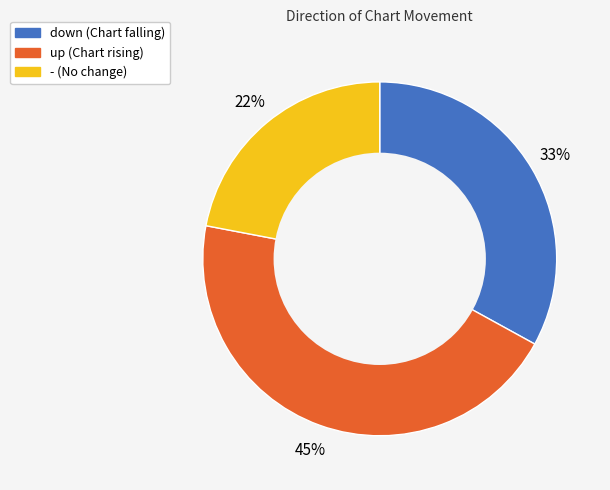

To the nearest percent, what percentage of the pie is -?

22%